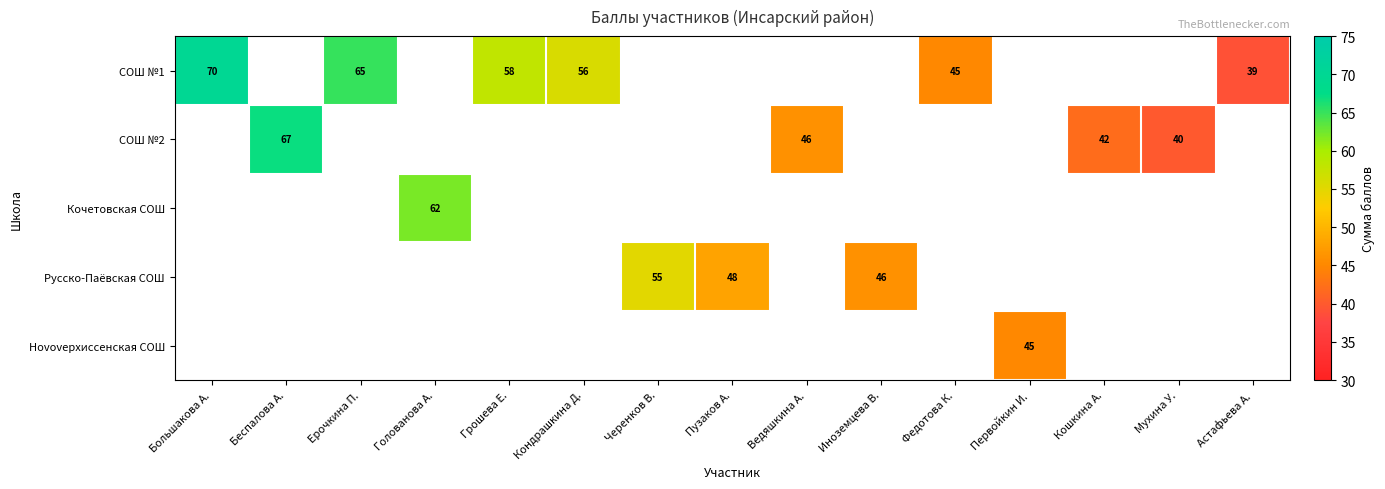

What is the difference between the СОШ №1 values at Большакова А. and Грошева Е.?

12